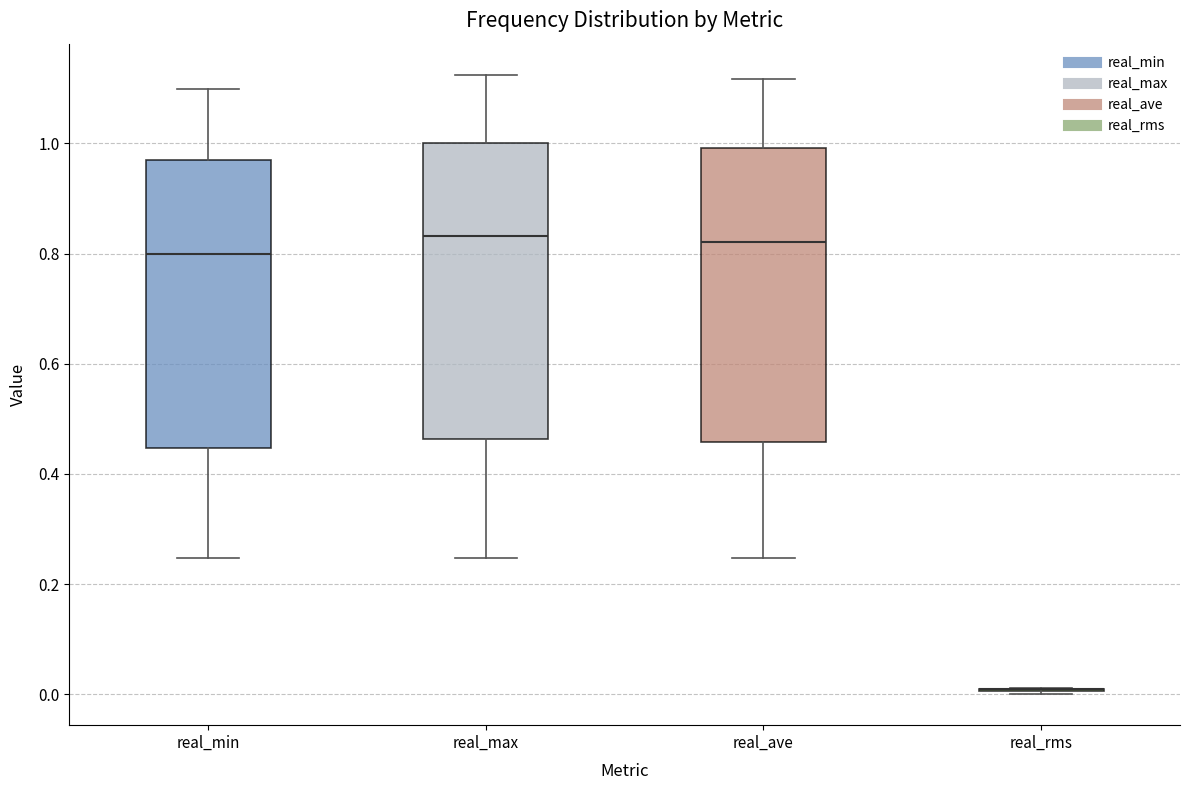

Where does the lower whisker of the box for real_max end on the y-axis? The values are not printed on the chart, so give them approximately, as read against the axis.

0.24